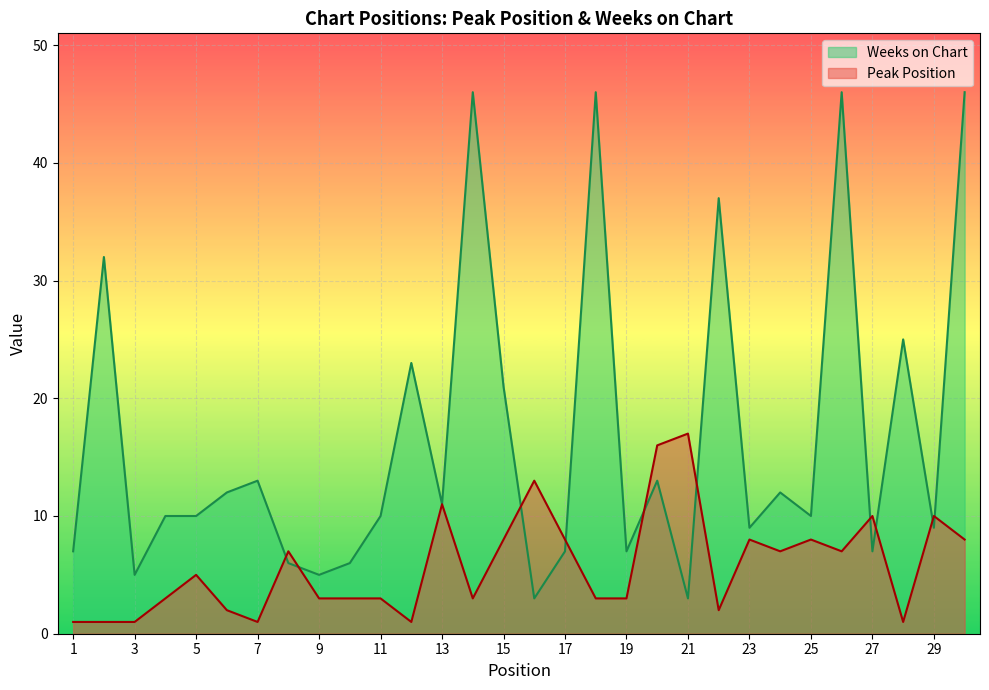

Rank the series by their average value, from lowest to highest.

Peak Position, Weeks on Chart